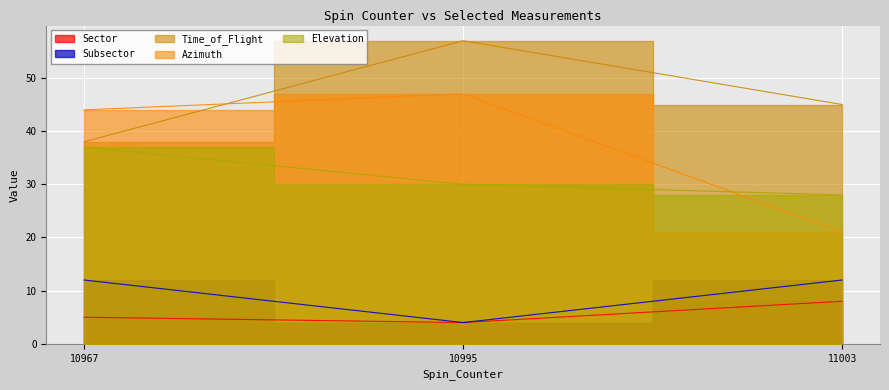

What is the value of the Subsector point at the 2nd from the left?

4